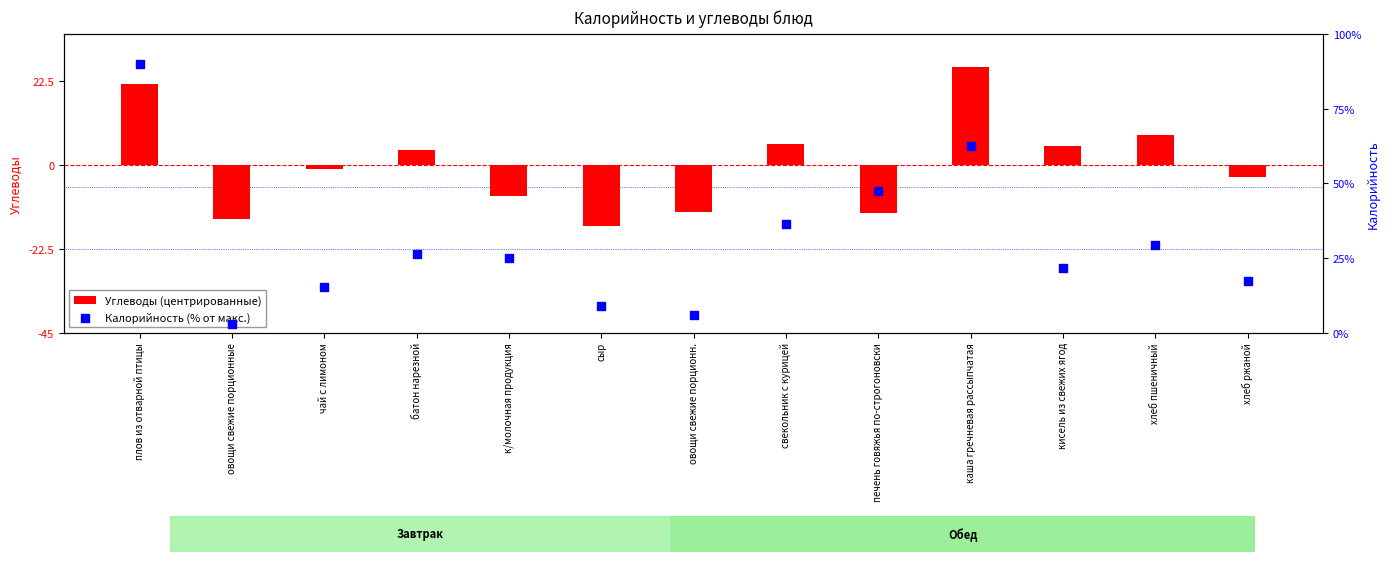

At which category is the sum across all series the highest?

плов из отварной птицы